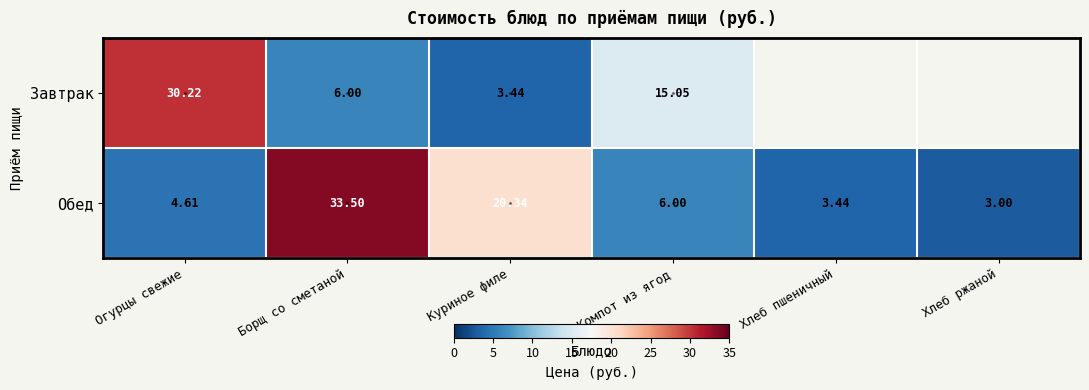

Where is Обед nearest to the value 18?

Куриное филе